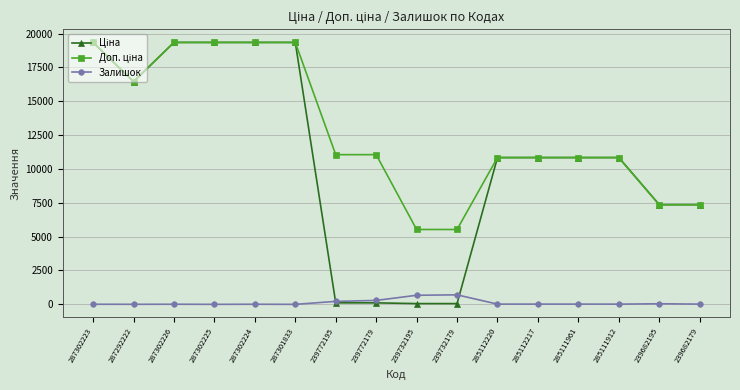

How many series are shown in this chart?

3